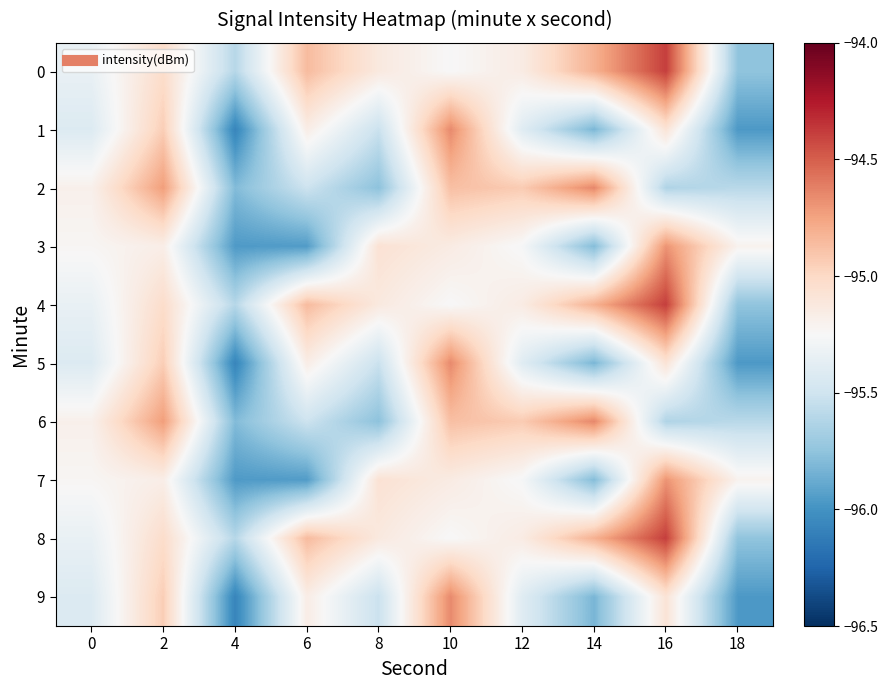

Reading left to right, what are all the values shown in this chart?

0: 0=-95.3	2=-95.0	4=-95.6	6=-94.9	8=-95.1	10=-95.3	12=-95.1	14=-94.8	16=-94.4	18=-95.7
1: 0=-95.4	2=-94.9	4=-96.1	6=-95.2	8=-95.5	10=-94.7	12=-95.4	14=-95.8	16=-95.1	18=-96.0
2: 0=-95.2	2=-94.7	4=-95.8	6=-95.5	8=-95.8	10=-94.9	12=-94.9	14=-94.6	16=-95.6	18=-95.6
3: 0=-95.2	2=-95.2	4=-96.0	6=-95.9	8=-95.1	10=-95.1	12=-95.3	14=-95.8	16=-94.7	18=-95.2
4: 0=-95.3	2=-95.0	4=-95.6	6=-94.9	8=-95.1	10=-95.3	12=-95.1	14=-94.8	16=-94.4	18=-95.7
5: 0=-95.4	2=-94.9	4=-96.1	6=-95.2	8=-95.5	10=-94.7	12=-95.4	14=-95.8	16=-95.1	18=-96.0
6: 0=-95.2	2=-94.7	4=-95.8	6=-95.5	8=-95.8	10=-94.9	12=-94.9	14=-94.6	16=-95.6	18=-95.6
7: 0=-95.2	2=-95.2	4=-96.0	6=-95.9	8=-95.1	10=-95.1	12=-95.3	14=-95.8	16=-94.7	18=-95.2
8: 0=-95.3	2=-95.0	4=-95.6	6=-94.9	8=-95.1	10=-95.3	12=-95.1	14=-94.8	16=-94.4	18=-95.7
9: 0=-95.4	2=-94.9	4=-96.1	6=-95.2	8=-95.5	10=-94.7	12=-95.4	14=-95.8	16=-95.1	18=-96.0